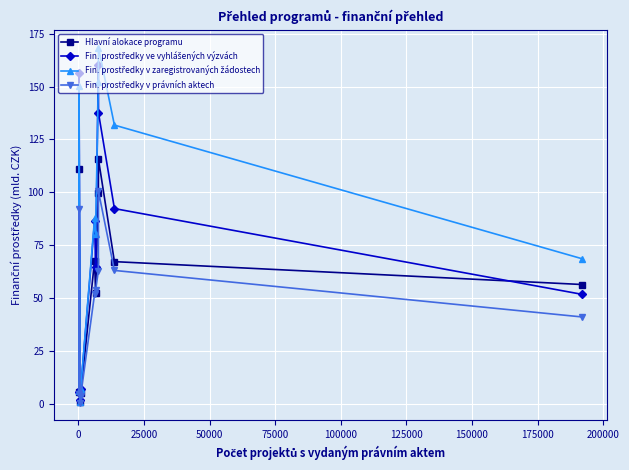

What is the maximum value shown in the chart?

168.5